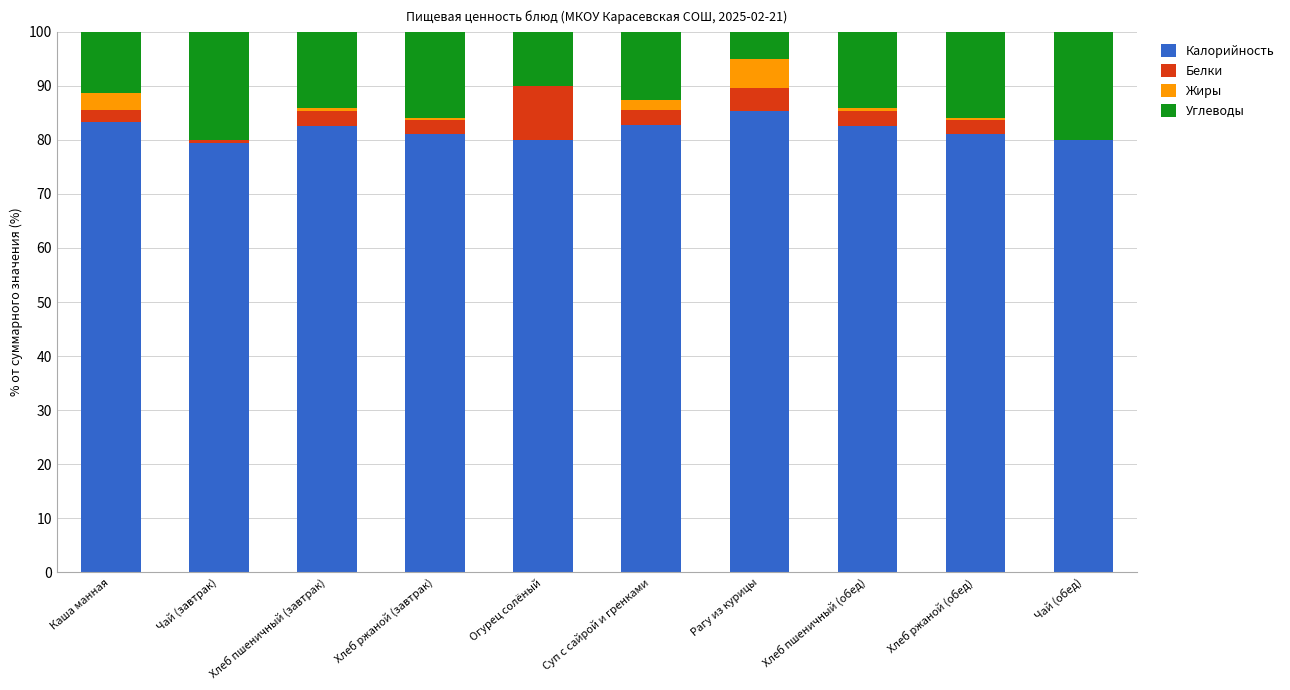

What is the total value across all series at Огурец солёный?

100.0